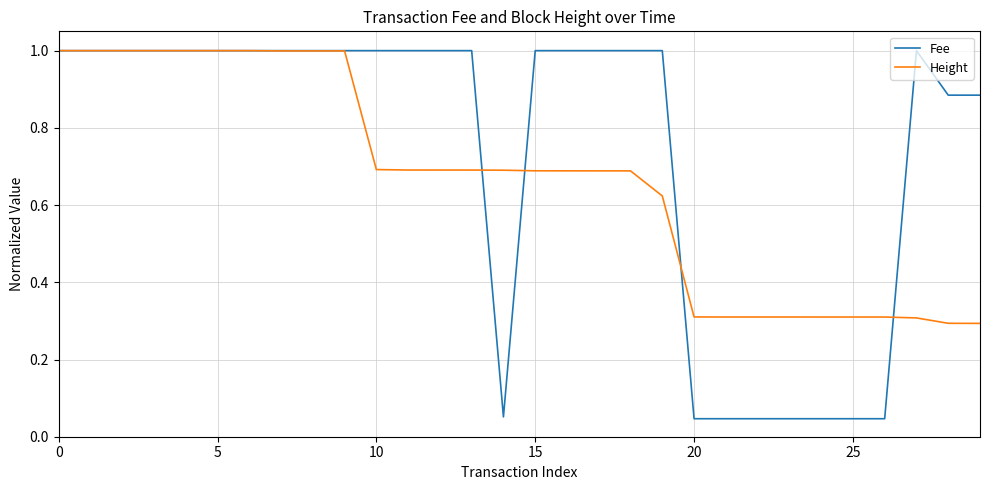

True or false: Height and Fee cross at least once.

True